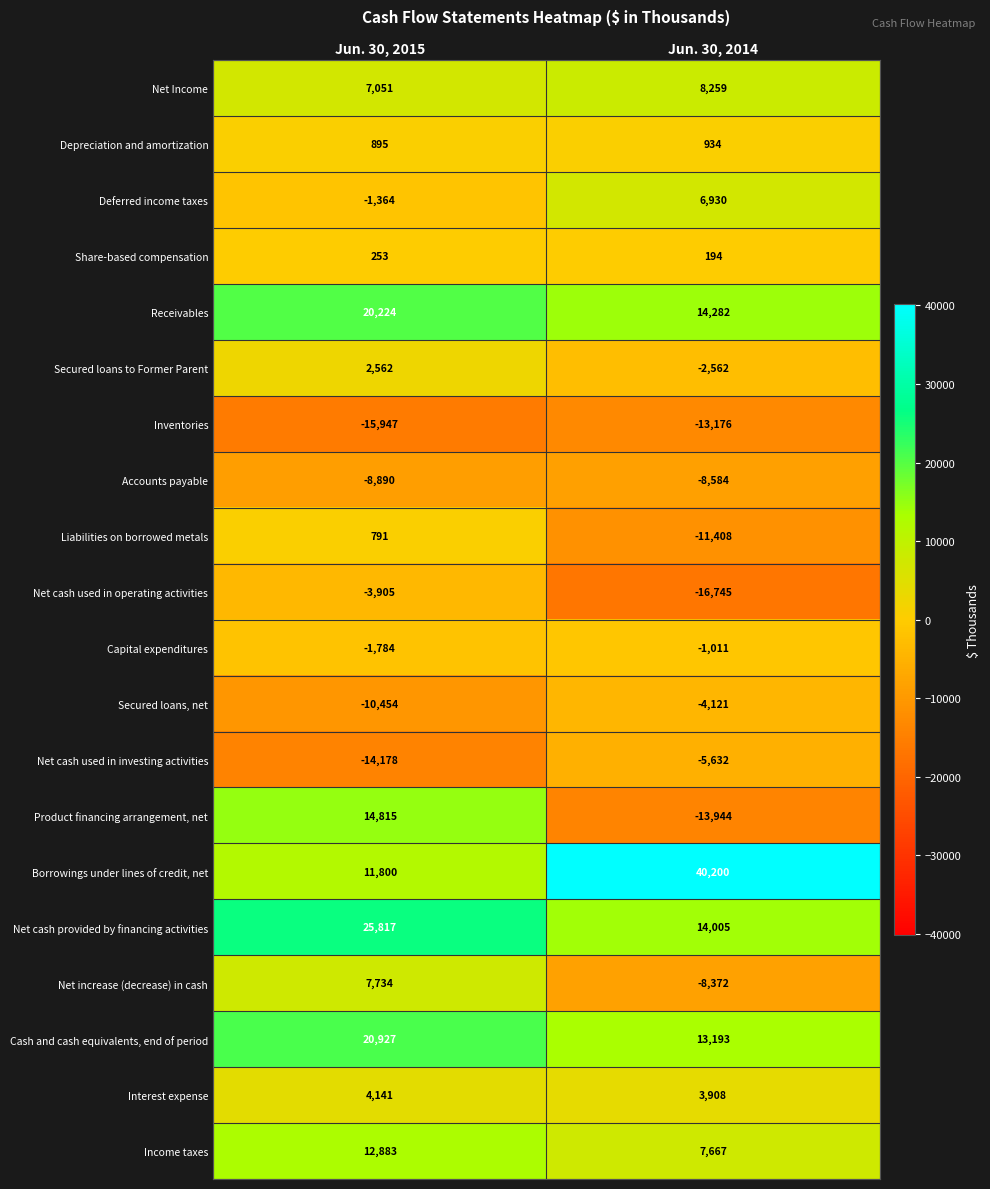

The value of Net Income at Jun. 30, 2015 is 4311. True or false?

False